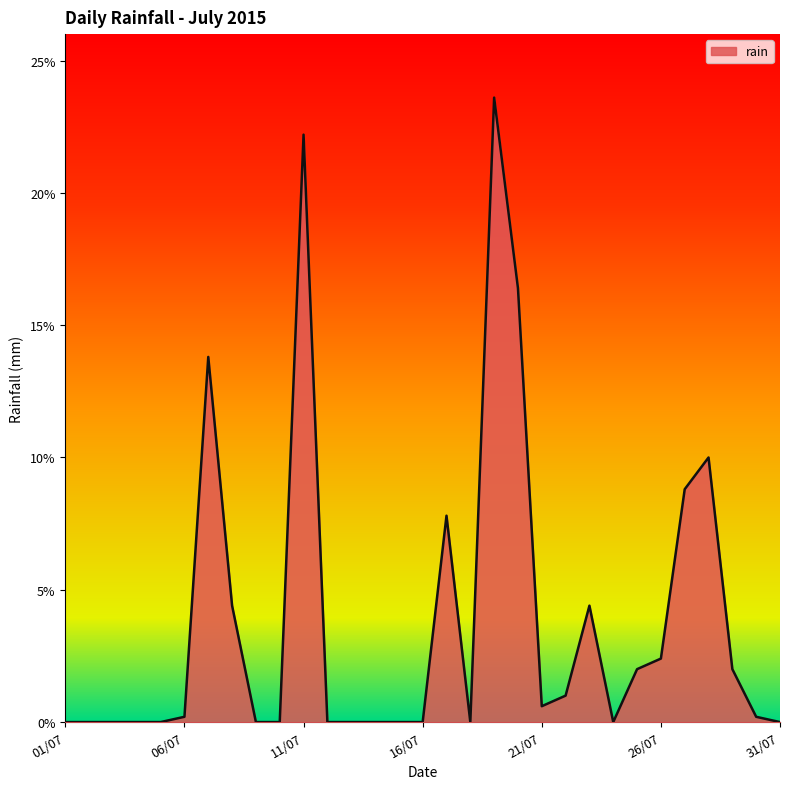

Reading left to right, transcribe all the data shown in this chart.

0.0	0.0	0.0	0.0	0.0	0.2	13.8	4.4	0.0	0.0	22.2	0.0	0.0	0.0	0.0	0.0	7.8	0.0	23.6	16.4	0.6	1.0	4.4	0.0	2.0	2.4	8.8	10.0	2.0	0.2	0.0